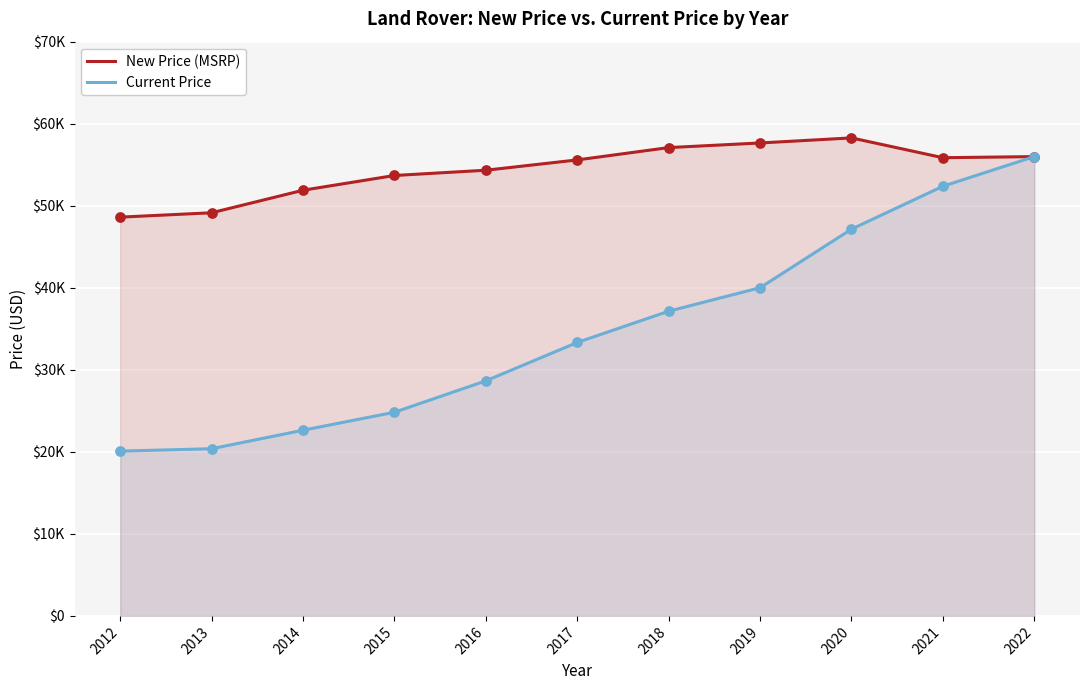

At which category is the sum across all series the highest?

2022